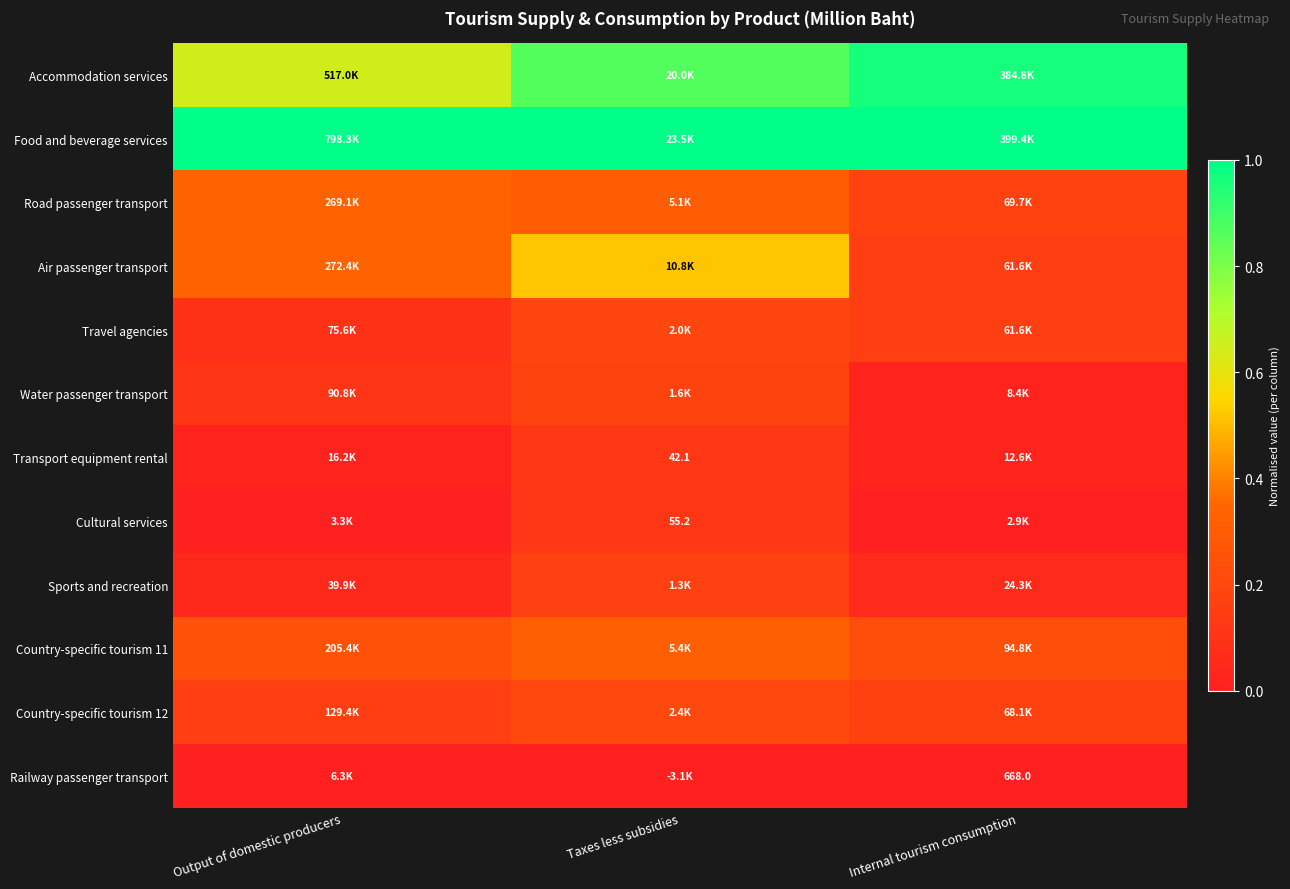

Is the value of Railway passenger transport at Taxes less subsidies greater than the value of Country-specific tourism 12 at Internal tourism consumption?

No